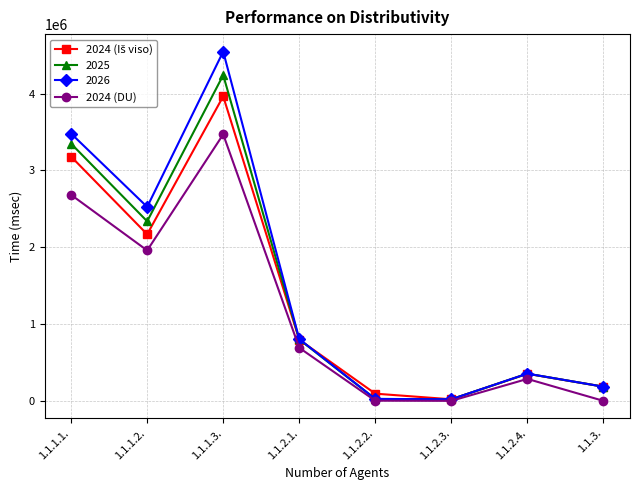

At which category is the sum across all series the highest?

1.1.1.3.